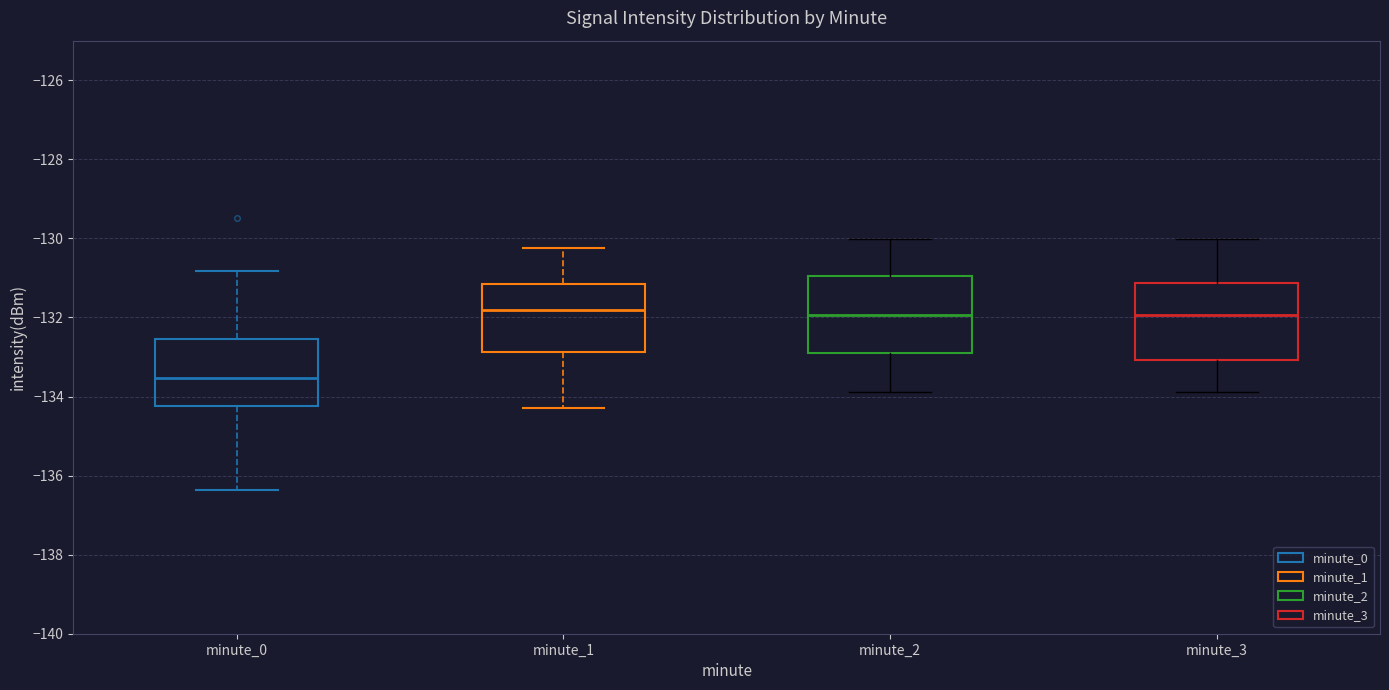

Which box has the lowest median line?

minute_0